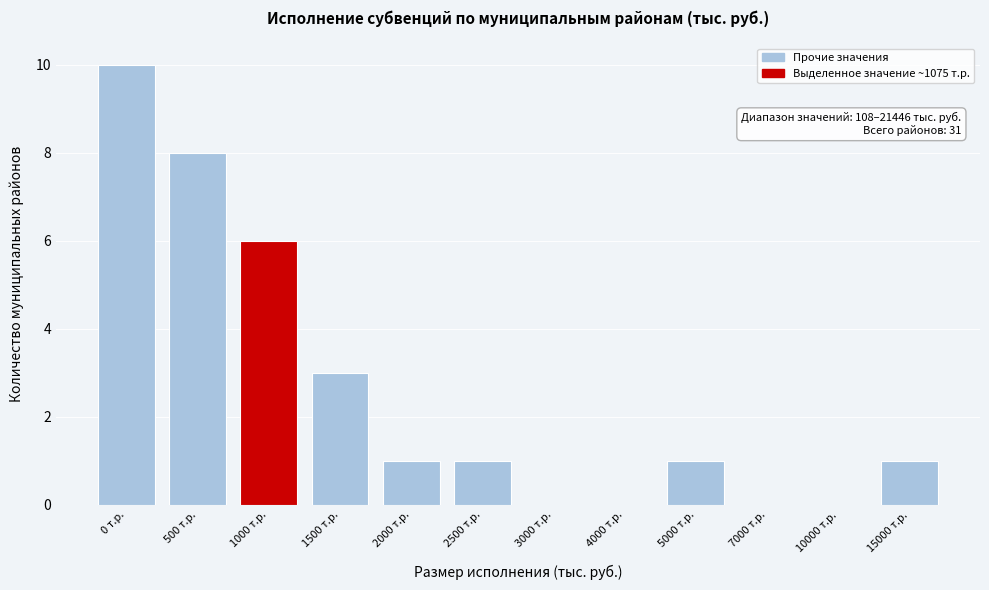

Reading left to right, extract all data points from this chart.

0 т.р.=10	500 т.р.=8	1000 т.р.=6	1500 т.р.=3	2000 т.р.=1	2500 т.р.=1	3000 т.р.=0	4000 т.р.=0	5000 т.р.=1	7000 т.р.=0	10000 т.р.=0	15000 т.р.=1